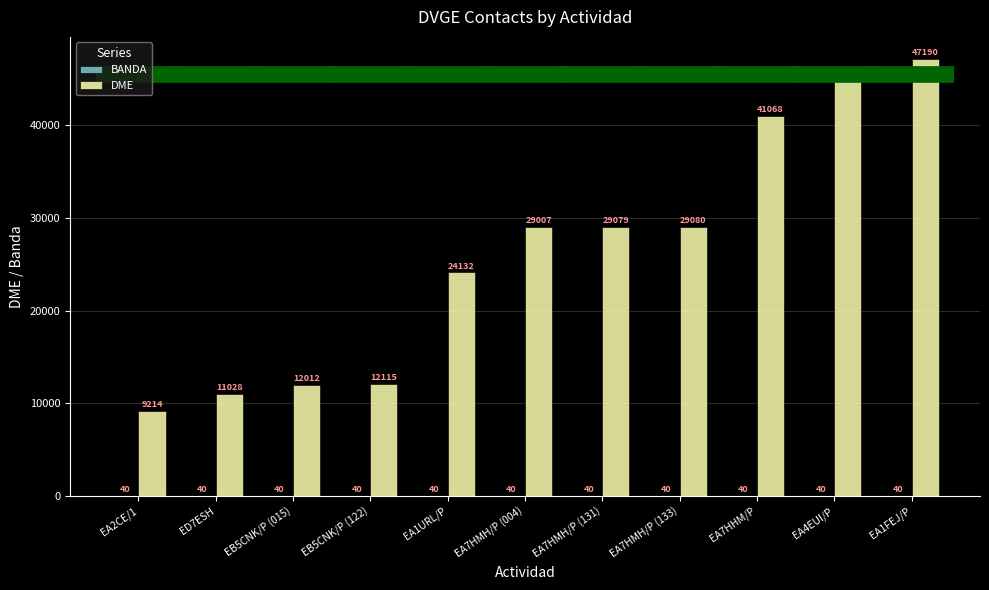

Which series has the widest spread of values?

DME